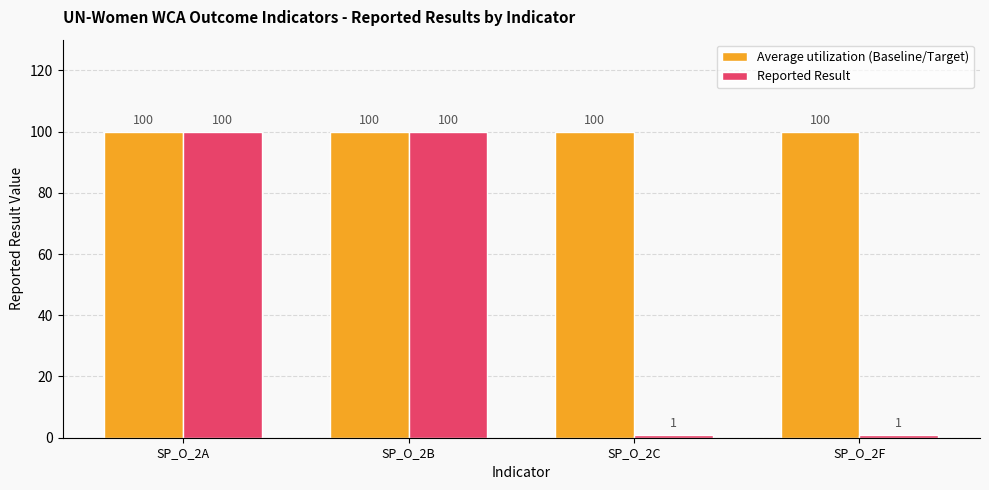

What is the value of the Average utilization (Baseline/Target) bar at the 2nd from the left?

100